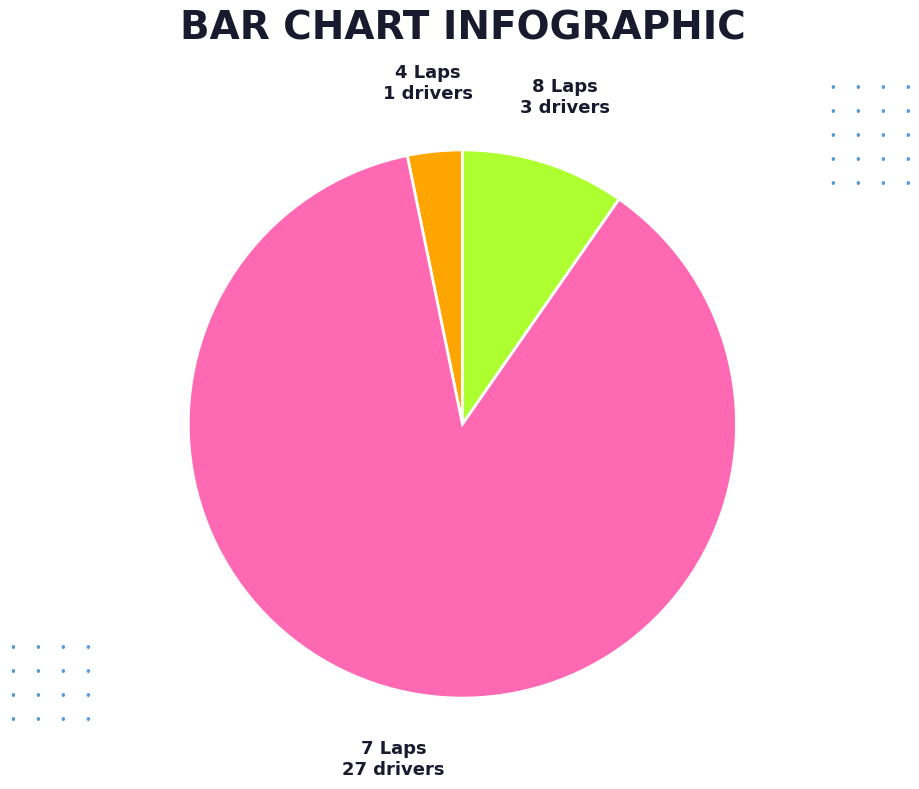

Which category has the smallest portion of the pie?

4 Laps